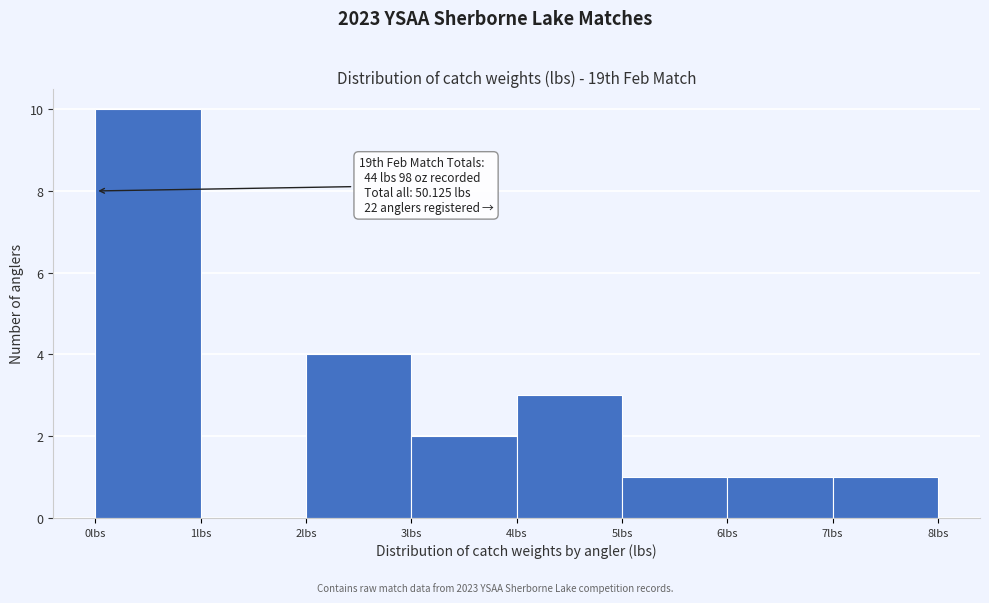

Over which range of the x-axis is the bar tallest?

0 to 1